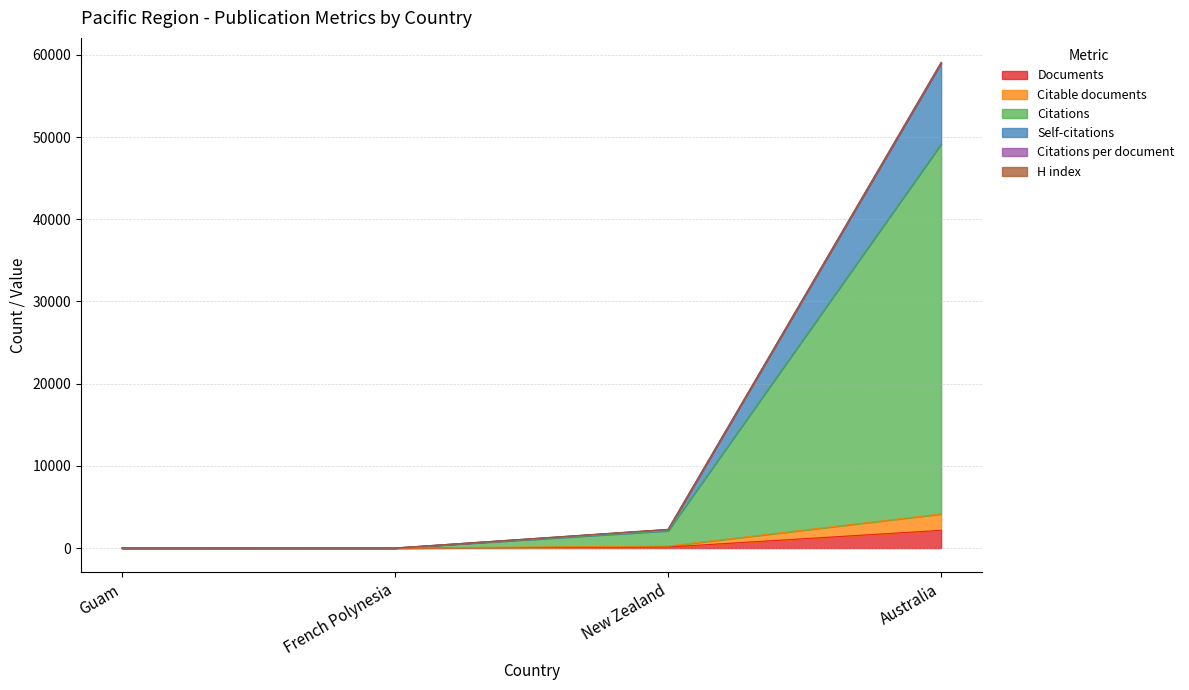

Which category has the highest value in the Documents series?

Australia